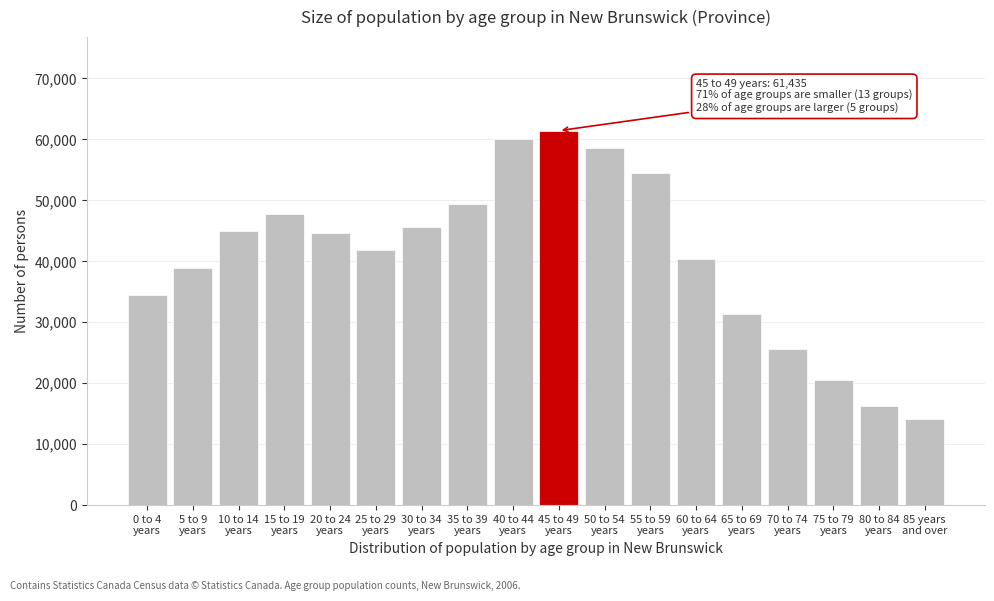

Reading left to right, what are all the values shown in this chart?

34435	38875	44940	47700	44625	41805	45695	49415	60035	61435	58640	54435	40330	31285	25565	20485	16200	14105